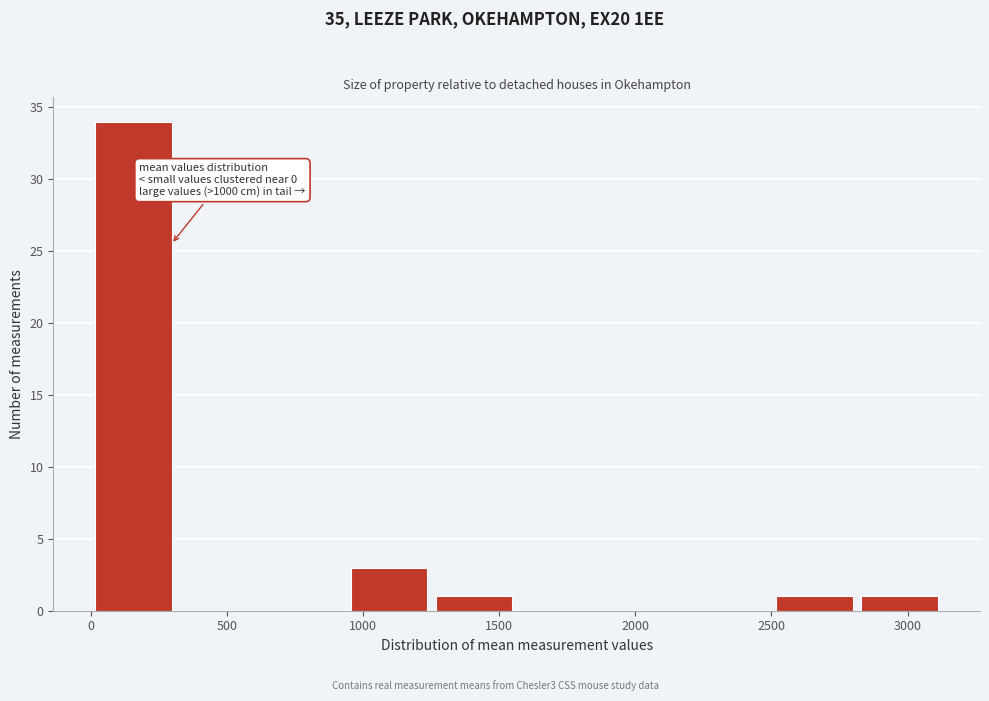

Which range on the x-axis has the tallest bar?

0 to 300